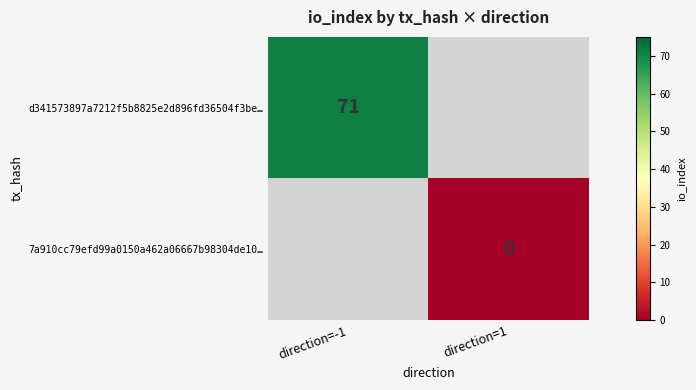

Is the value of 7a910cc79efd99a0150a462a06667b98304de10… at direction=1 greater than the value of d341573897a7212f5b8825e2d896fd36504f3be… at direction=-1?

No